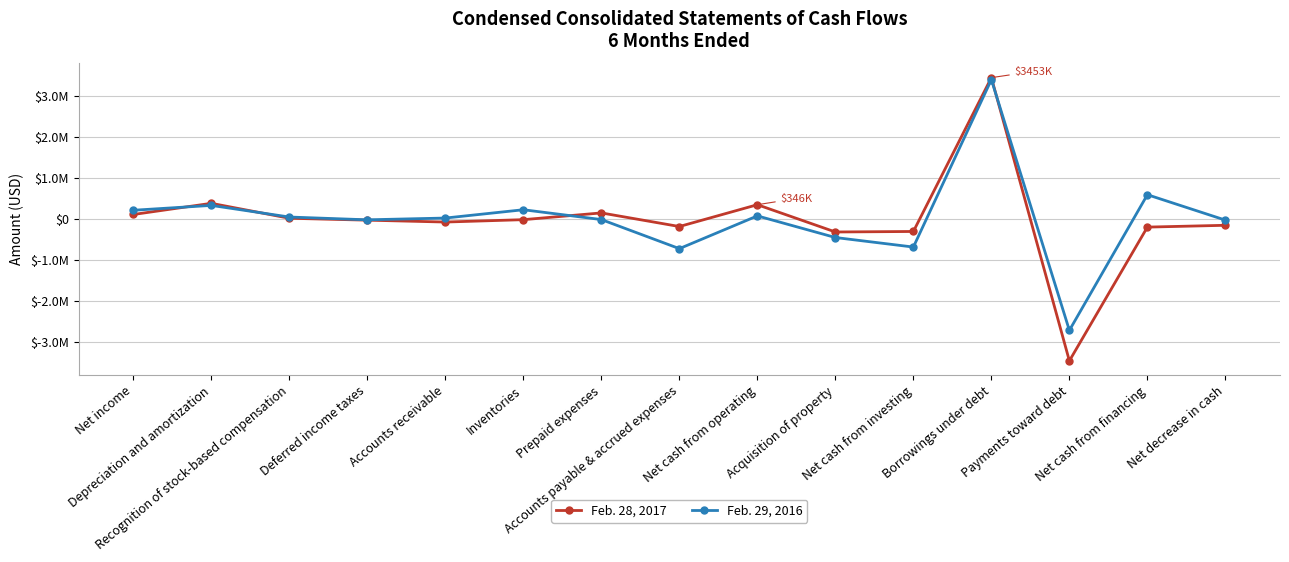

What is the label of the 9th point from the left?

Net cash from operating